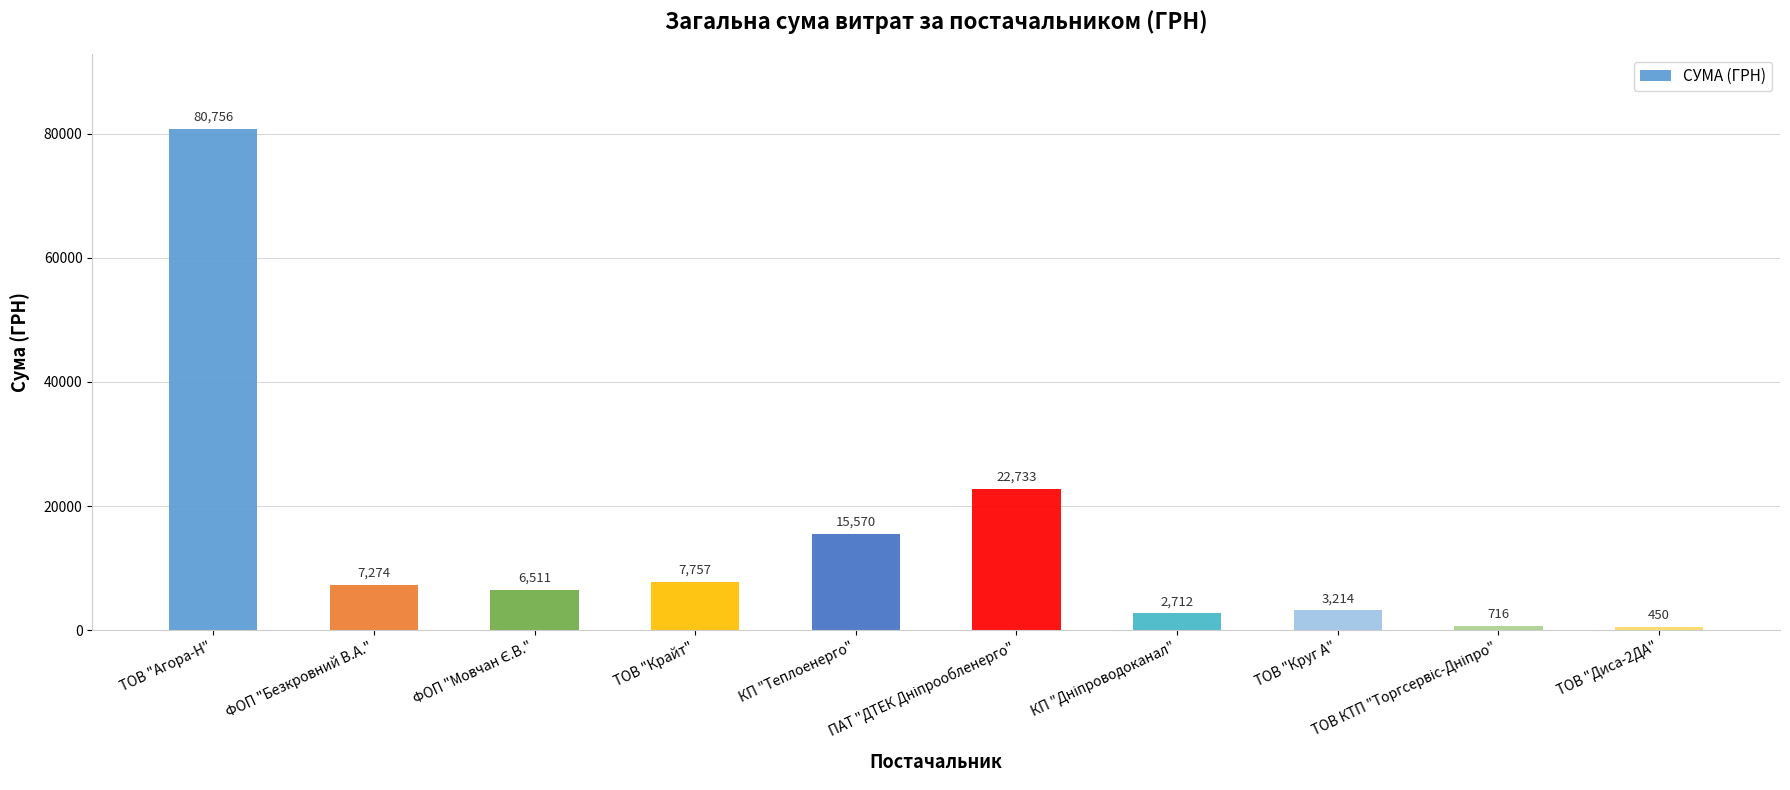

What is the difference between the second highest and minimum values?

22283.0